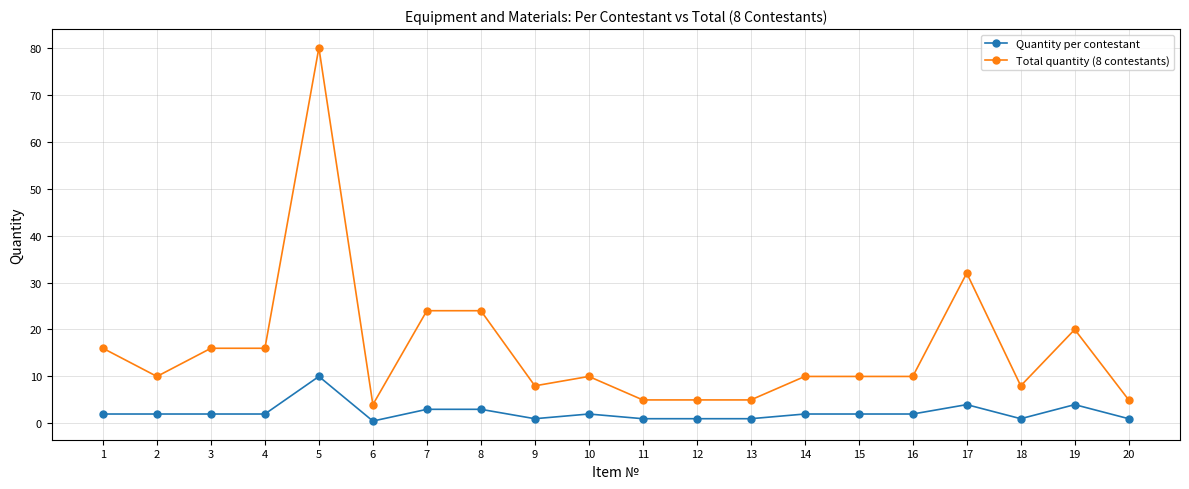

Is the value of Quantity per contestant at 1 greater than the value of Total quantity (8 contestants) at 6?

No